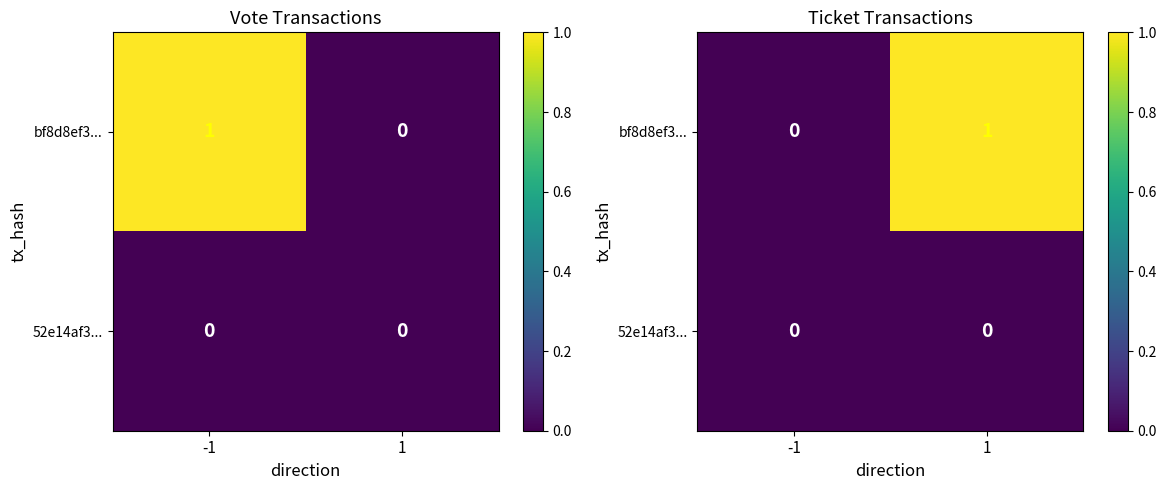

Which label corresponds to the smallest value in the chart?

-1